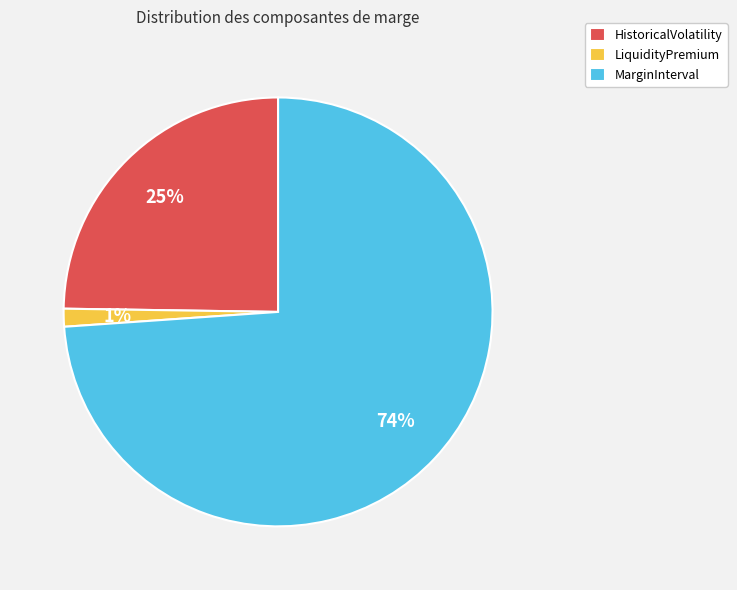

Is the sum of LiquidityPremium and MarginInterval greater than half?

Yes